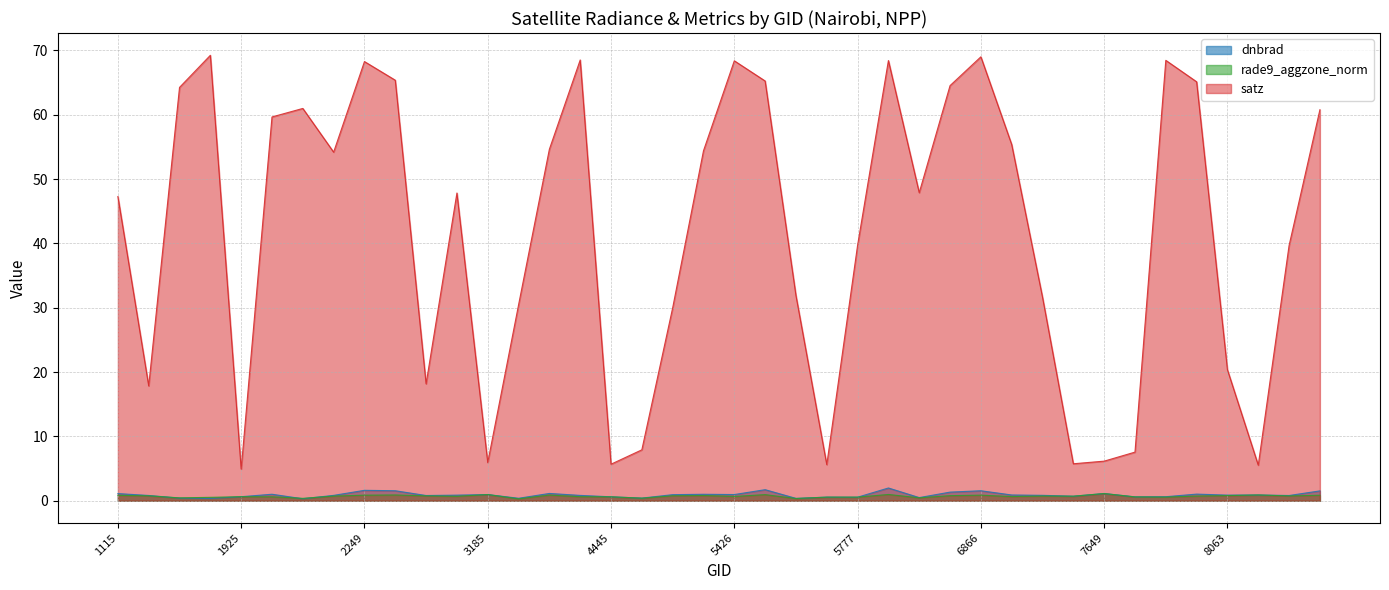

Reading left to right, extract all data points from this chart.

dnbrad: 1115=1.1	1709=0.8	1790=0.4	1808=0.3	1925=0.6	1988=1.0	2051=0.3	2213=0.8	2249=1.6	2267=1.5	2375=0.8	3005=0.9	3185=1.0	3365=0.4	3410=1.1	3446=0.8	4445=0.6	5318=0.4	5354=0.9	5390=1.0	5426=1.0	5444=1.7	5723=0.4	5750=0.6	5777=0.5	6650=2.0	6803=0.5	6839=1.3	6866=1.5	6902=0.9	6938=0.8	6974=0.7	7649=1.1	7856=0.6	7964=0.6	7991=1.0	8063=0.9	8963=0.9	8990=0.8	9080=1.5
rade9_aggzone_norm: 1115=0.8	1709=0.8	1790=0.4	1808=0.5	1925=0.6	1988=0.6	2051=0.4	2213=0.7	2249=0.9	2267=0.9	2375=0.8	3005=0.7	3185=1.0	3365=0.3	3410=0.9	3446=0.6	4445=0.6	5318=0.4	5354=0.8	5390=0.8	5426=0.7	5444=0.9	5723=0.3	5750=0.6	5777=0.6	6650=1.0	6803=0.5	6839=0.8	6866=0.9	6902=0.6	6938=0.7	6974=0.7	7649=1.1	7856=0.6	7964=0.6	7991=0.7	8063=0.8	8963=0.9	8990=0.7	9080=0.9
satz: 1115=47.3	1709=17.8	1790=64.2	1808=69.2	1925=4.9	1988=59.7	2051=61.0	2213=54.2	2249=68.3	2267=65.4	2375=18.2	3005=47.8	3185=5.9	3365=30.4	3410=54.6	3446=68.5	4445=5.7	5318=7.9	5354=30.0	5390=54.4	5426=68.4	5444=65.2	5723=31.9	5750=5.6	5777=39.7	6650=68.4	6803=47.9	6839=64.5	6866=69.0	6902=55.4	6938=31.6	6974=5.7	7649=6.1	7856=7.6	7964=68.4	7991=65.1	8063=20.3	8963=5.5	8990=39.7	9080=60.8